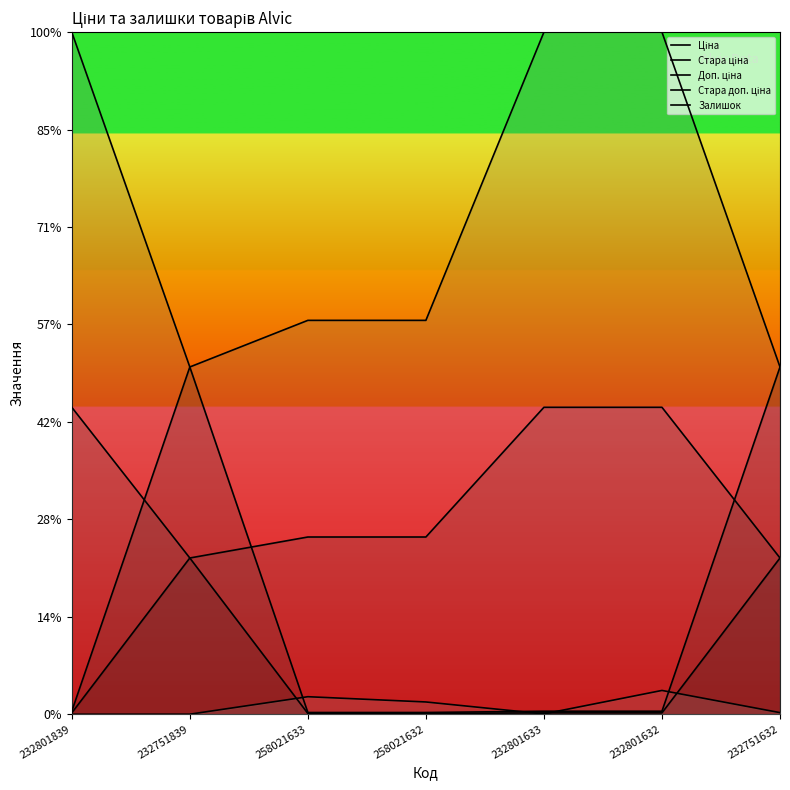

Which series has the largest range (max minus min)?

Стара ціна